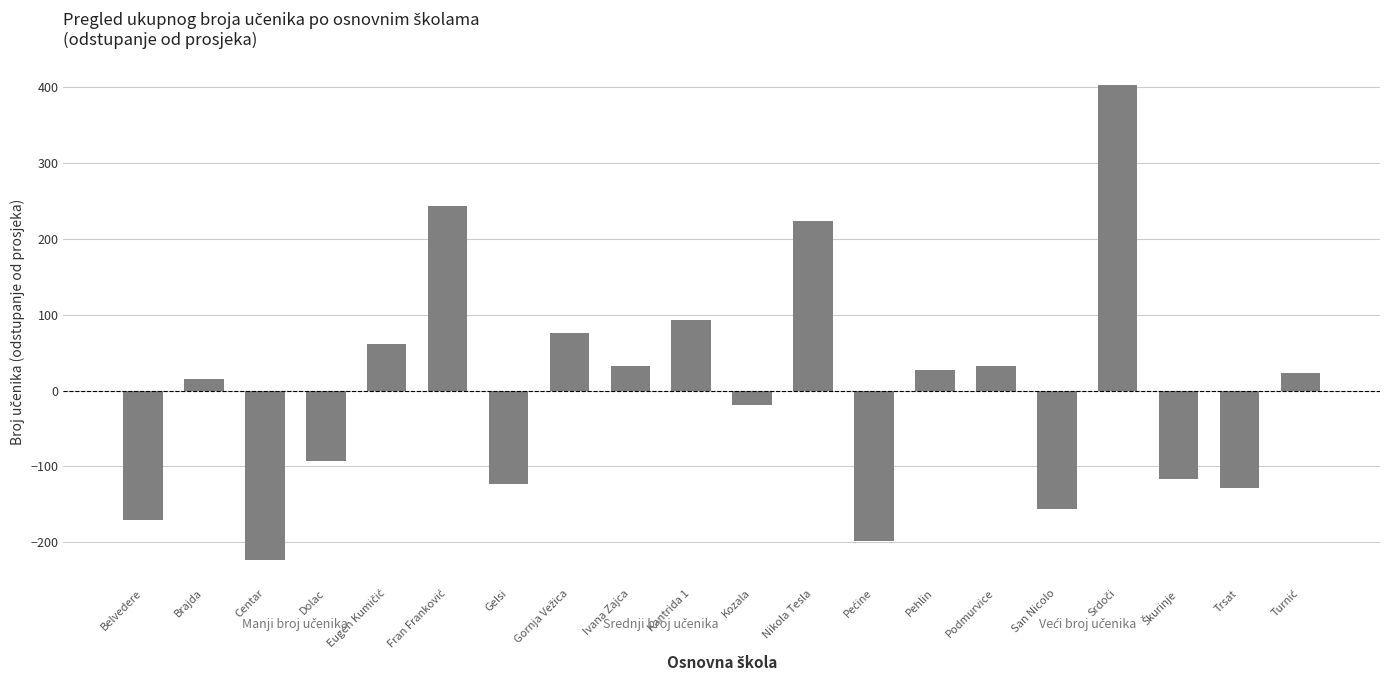

What position from the right is Ivana Zajca?

12